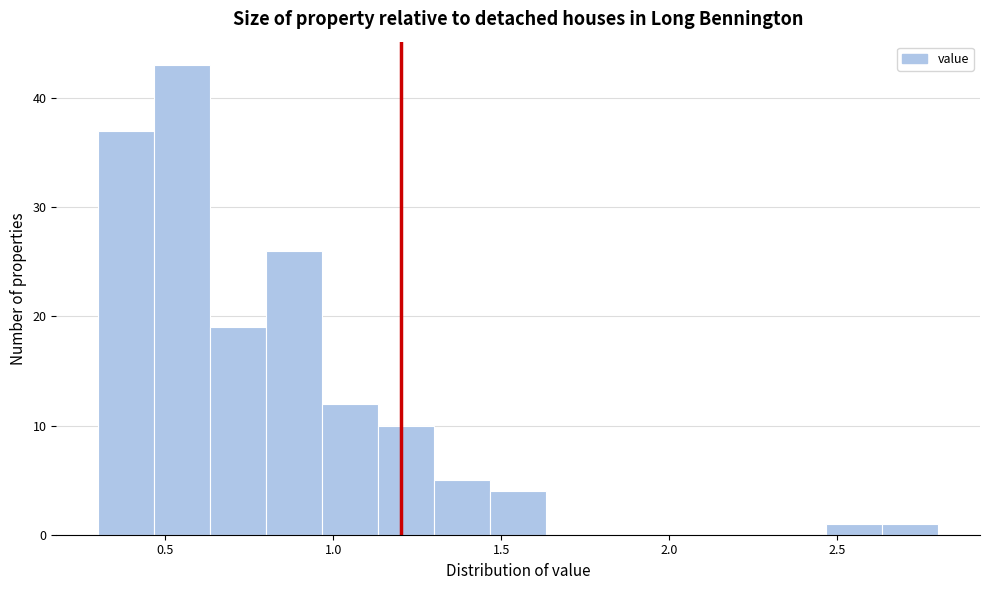

Around what value on the x-axis is the tallest bar? Give the approximate position of its centre, as read against the axis.

0.55